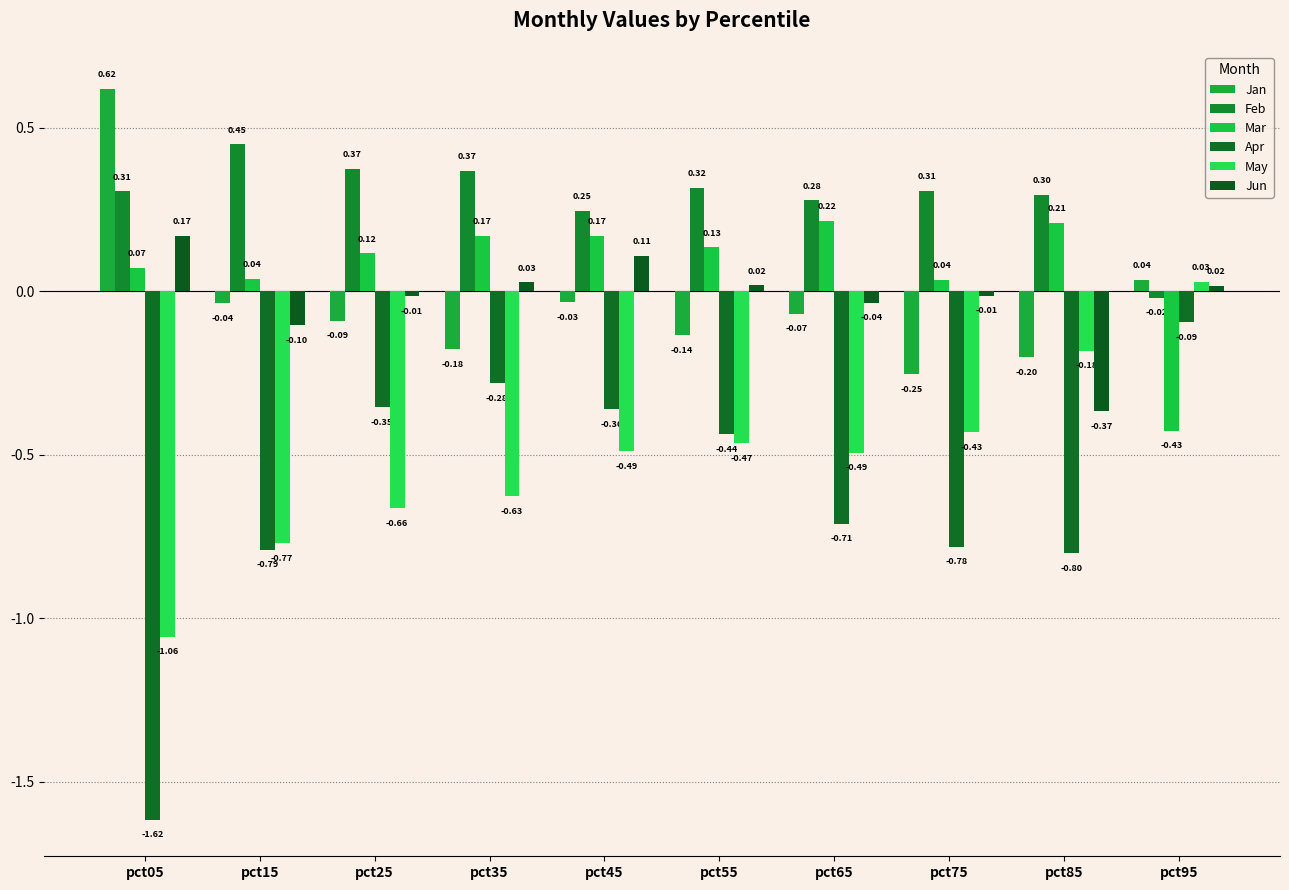

Where is Apr nearest to the value 0?

pct95